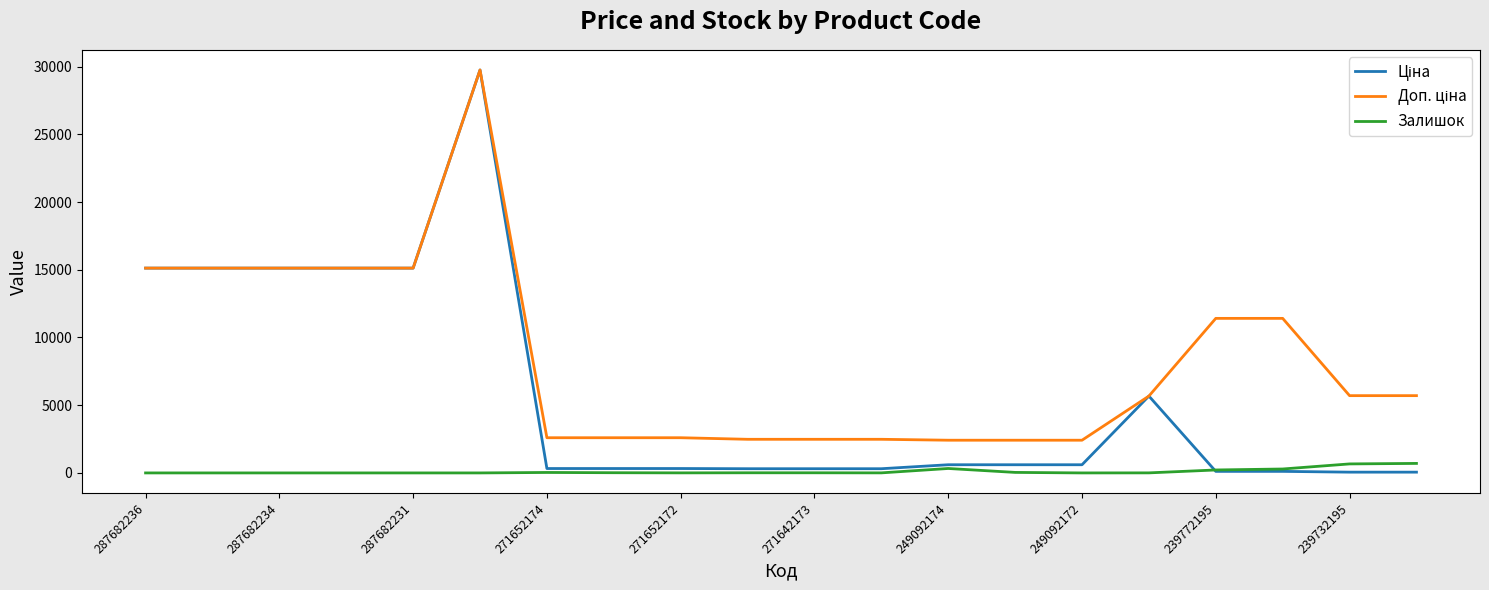

What is the label of the 20th point from the right?

287682236